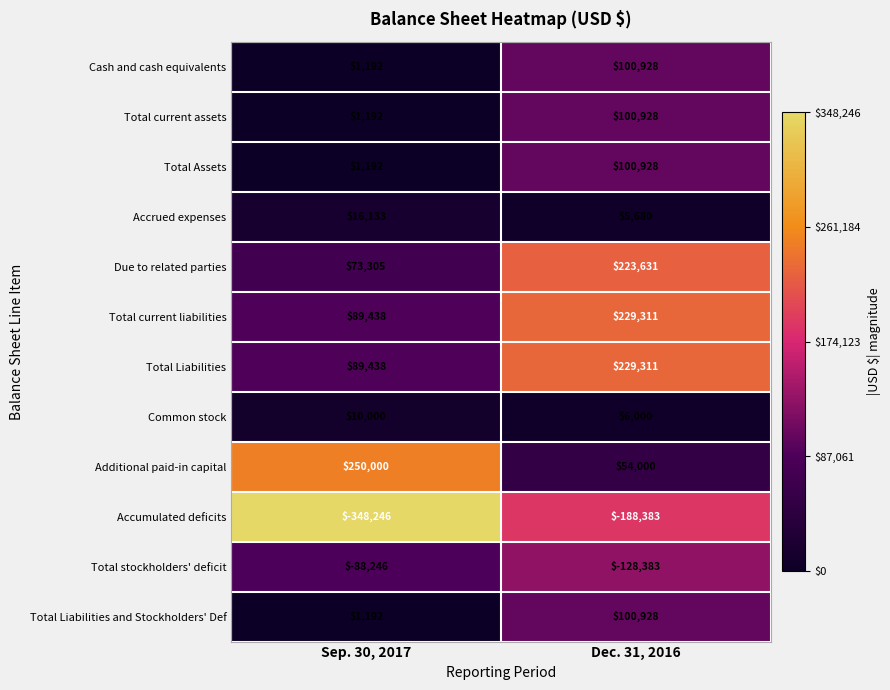

Reading right to left, what are all the values shown in this chart?

Cash and cash equivalents: Dec. 31, 2016=100928	Sep. 30, 2017=1192
Total current assets: Dec. 31, 2016=100928	Sep. 30, 2017=1192
Total Assets: Dec. 31, 2016=100928	Sep. 30, 2017=1192
Accrued expenses: Dec. 31, 2016=5680	Sep. 30, 2017=16133
Due to related parties: Dec. 31, 2016=223631	Sep. 30, 2017=73305
Total current liabilities: Dec. 31, 2016=229311	Sep. 30, 2017=89438
Total Liabilities: Dec. 31, 2016=229311	Sep. 30, 2017=89438
Common stock: Dec. 31, 2016=6000	Sep. 30, 2017=10000
Additional paid-in capital: Dec. 31, 2016=54000	Sep. 30, 2017=250000
Accumulated deficits: Dec. 31, 2016=-188383	Sep. 30, 2017=-348246
Total stockholders' deficit: Dec. 31, 2016=-128383	Sep. 30, 2017=-88246
Total Liabilities and Stockholders' Def: Dec. 31, 2016=100928	Sep. 30, 2017=1192